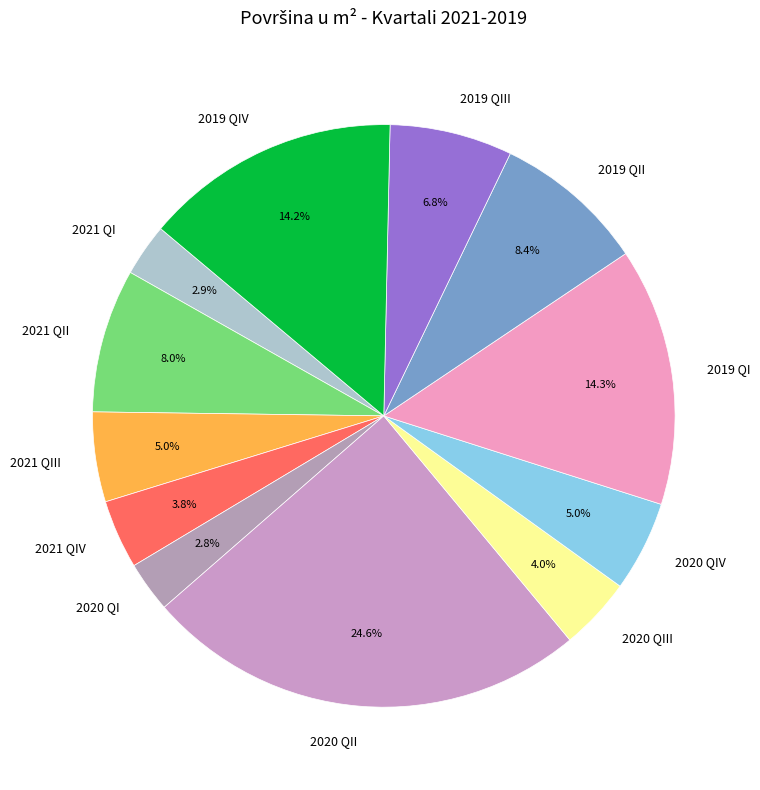

To the nearest percent, what portion does 2020 QI represent?

3%